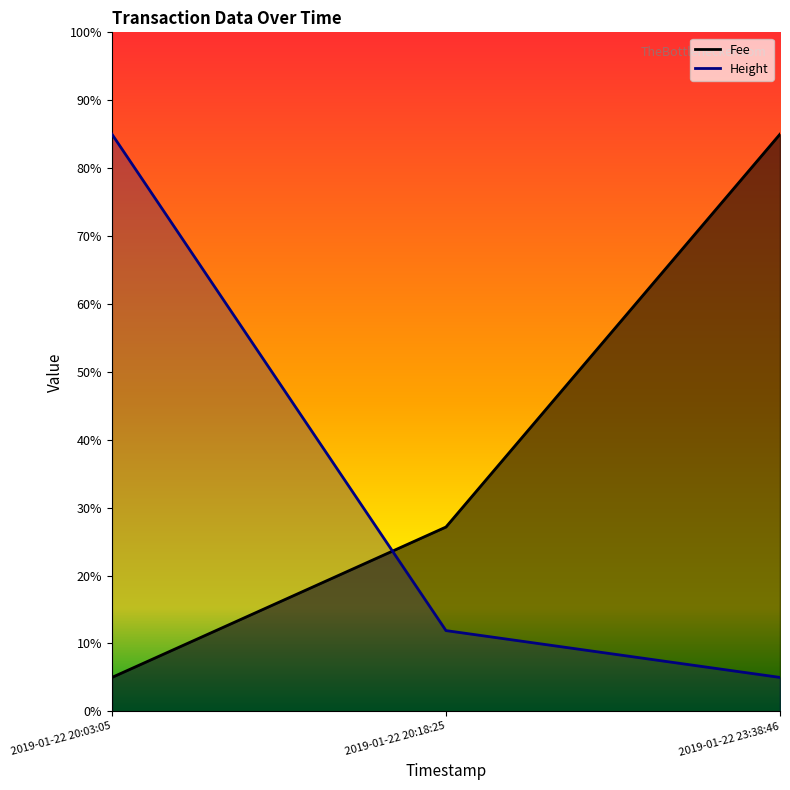

At which category does the chart reach its minimum across all series?

2019-01-22 20:03:05